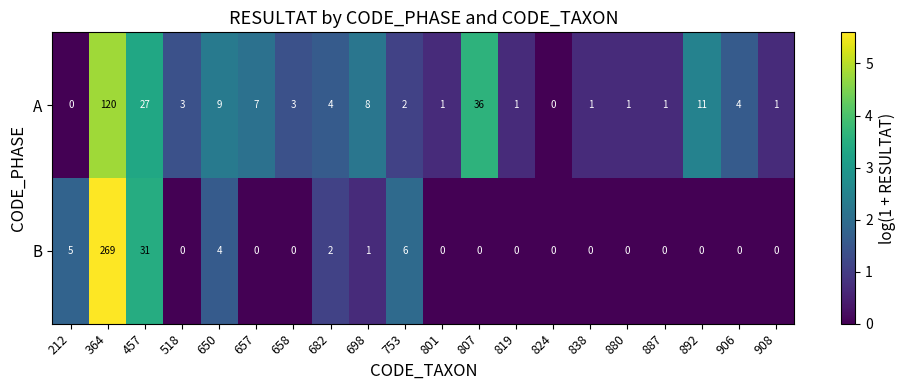

Which series has the largest total across all categories?

B